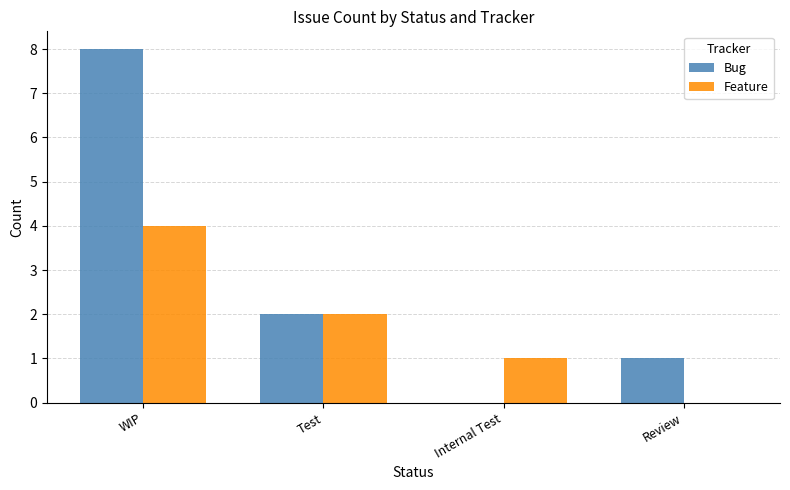

Does the chart contain stacked bars?

No